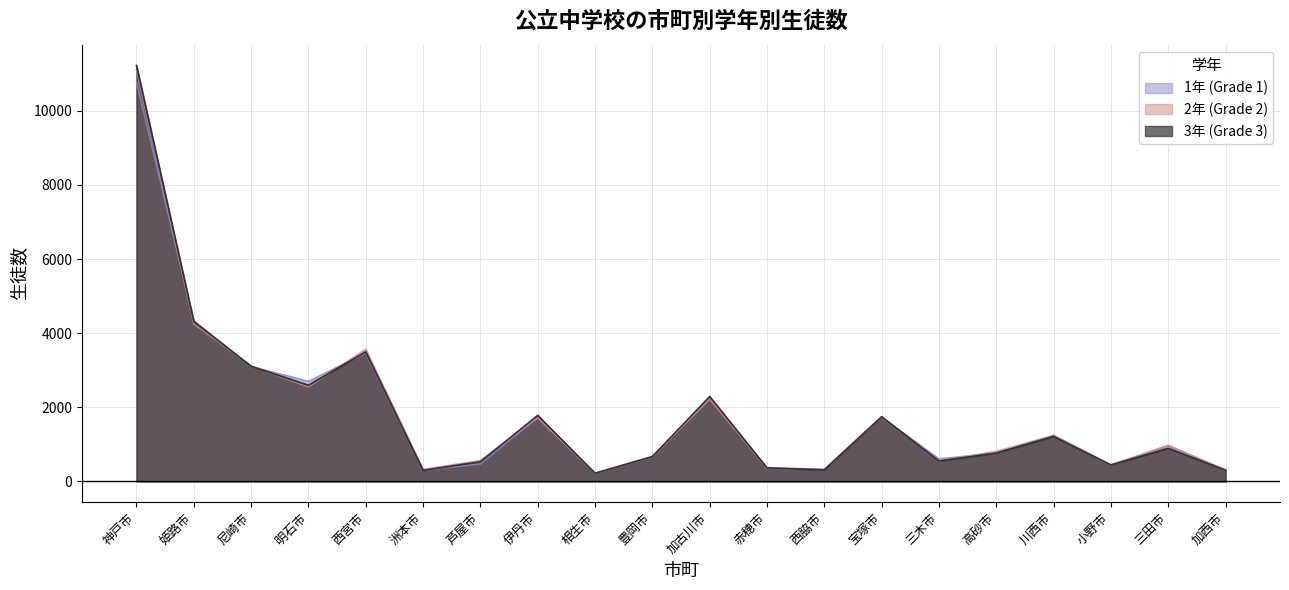

What is the sum of the 2年 (Grade 2) values at 姫路市 and 尼崎市?

7365